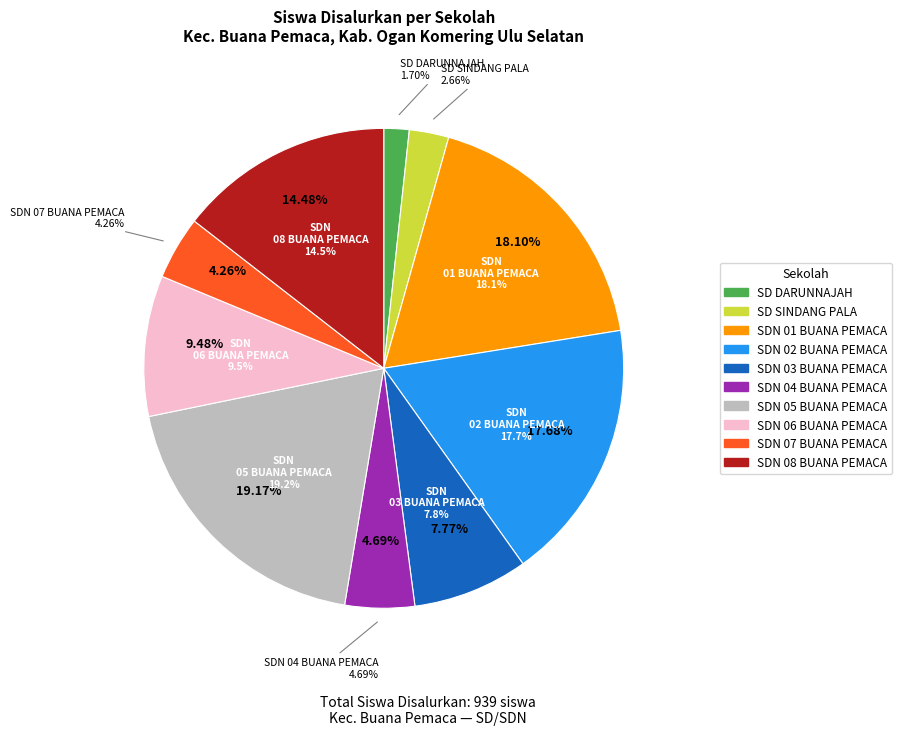

Which slice is the smallest?

SD DARUNNAJAH